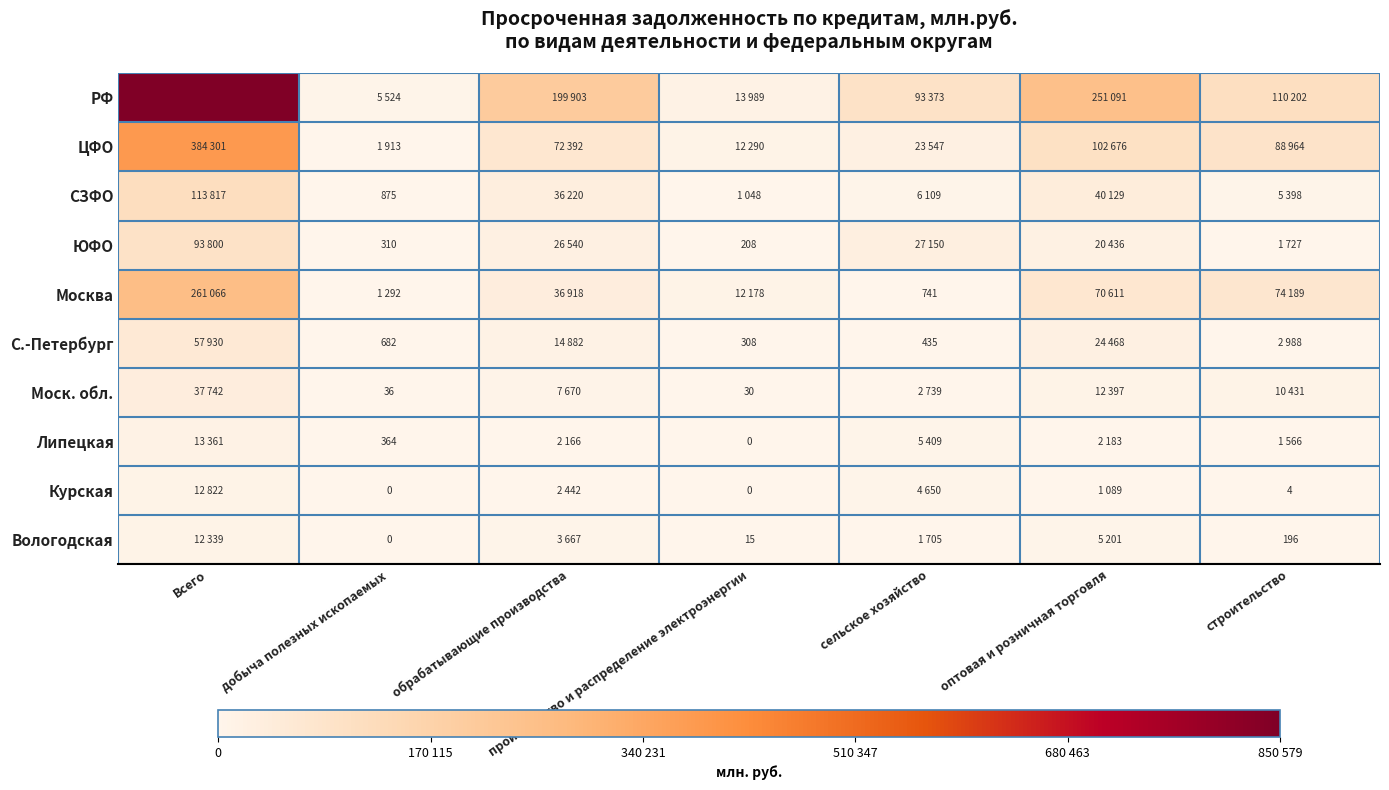

How many distinct data groups are displayed?

10